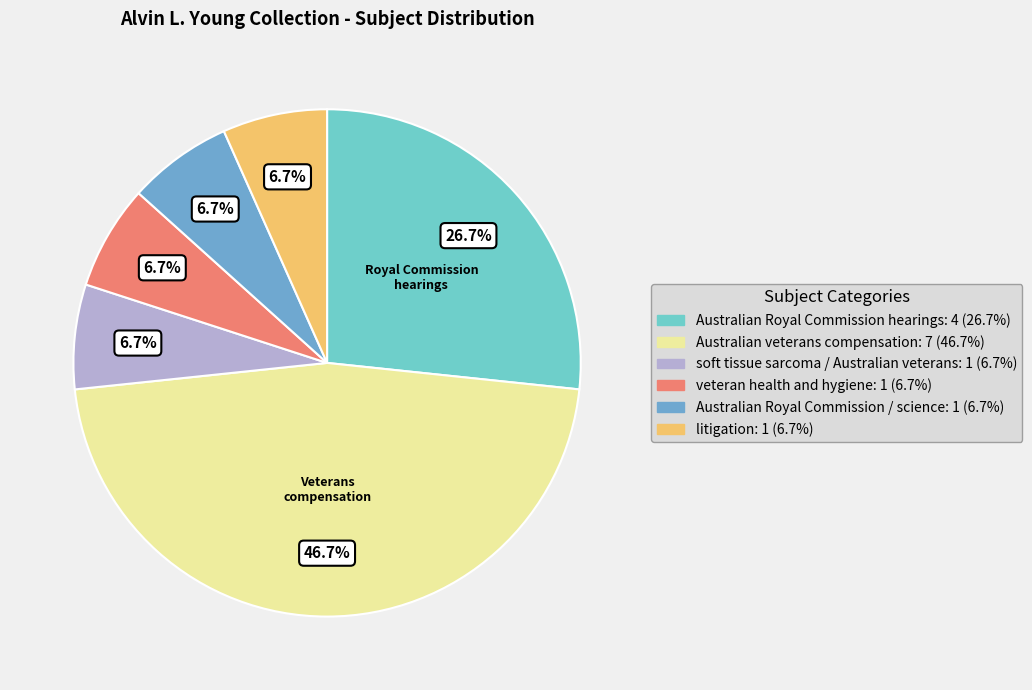

What percentage is NOT represented by soft tissue sarcoma / Australian veterans?

93.3%